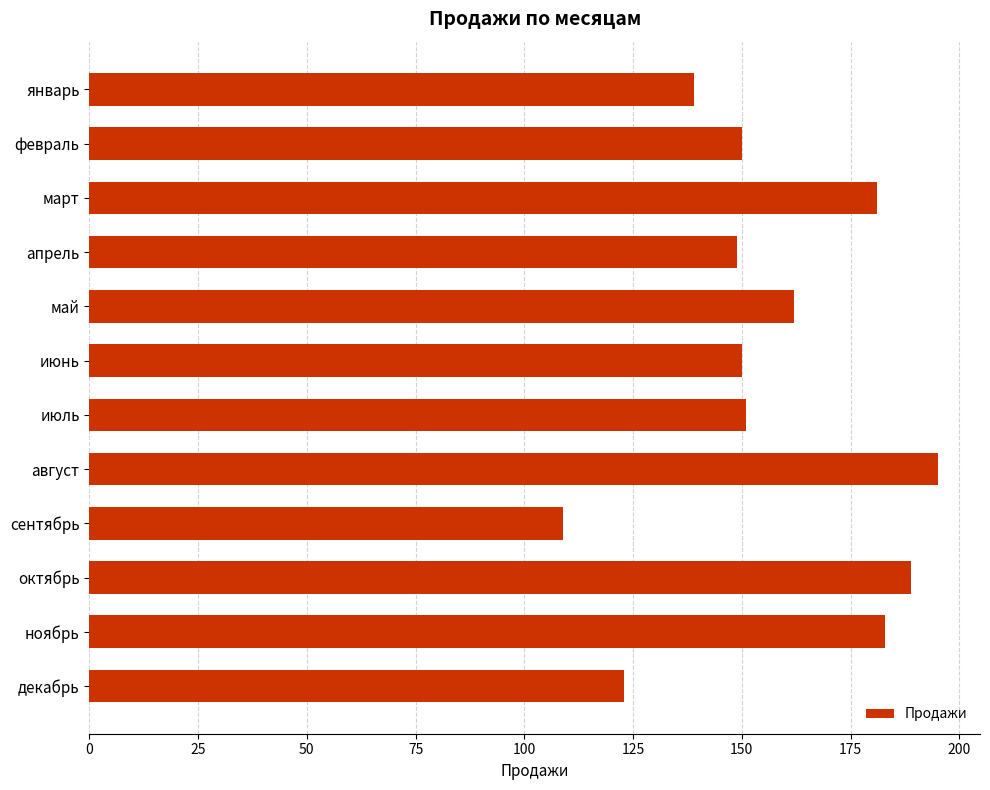

True or false: the data shows 286 at август.

False